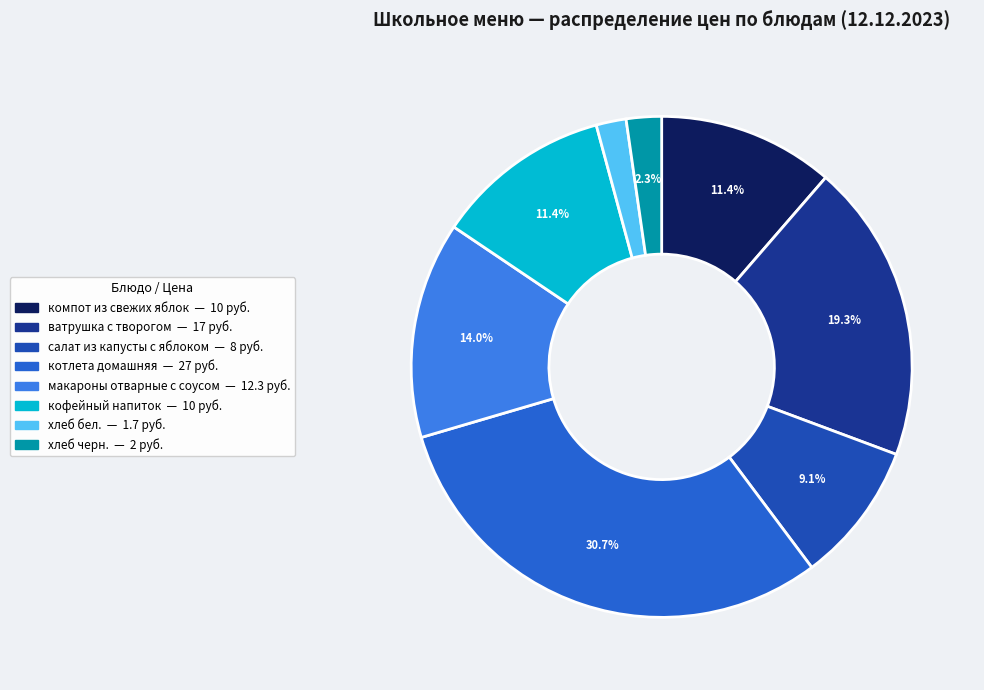

Between хлеб бел. and компот из свежих яблок, which is larger?

компот из свежих яблок